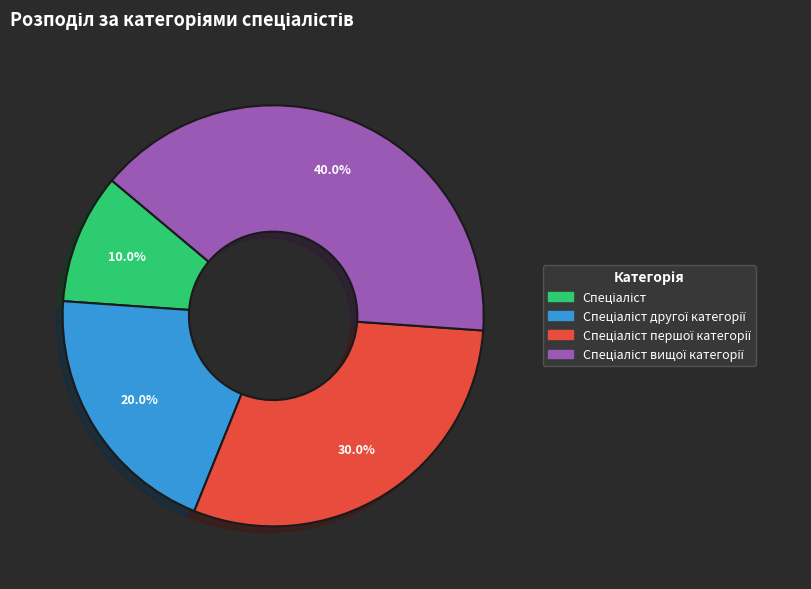

To the nearest percent, what is the difference between the Спеціаліст другої категорії and Спеціаліст slice percentages?

10%